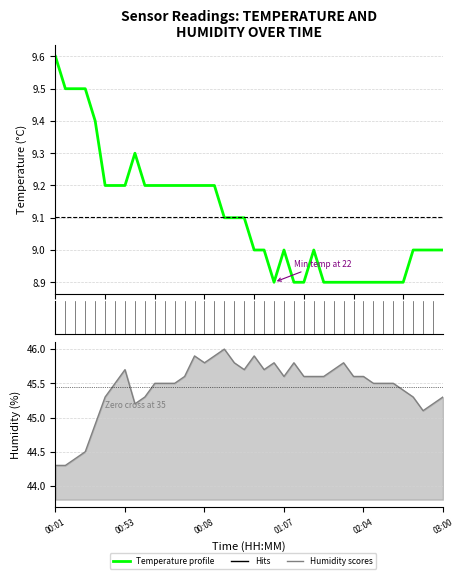

The Humidity profile series shows 44.3 at 00:01. True or false?

True